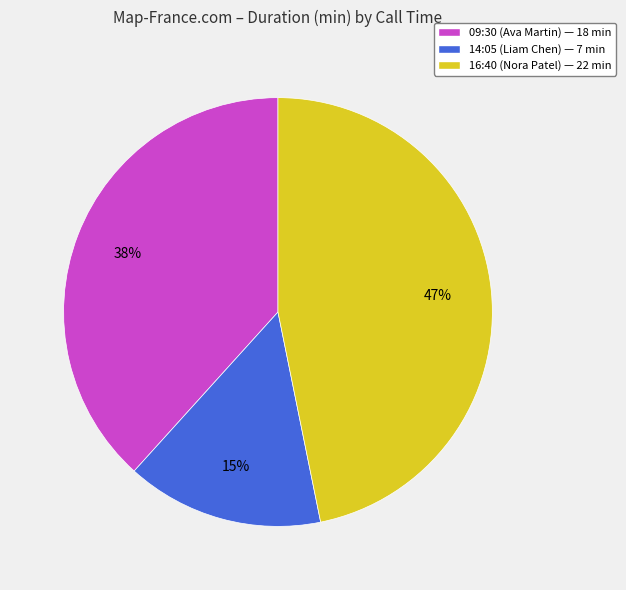

What percentage is the 16:40 (Nora Patel) slice, to the nearest percent?

47%